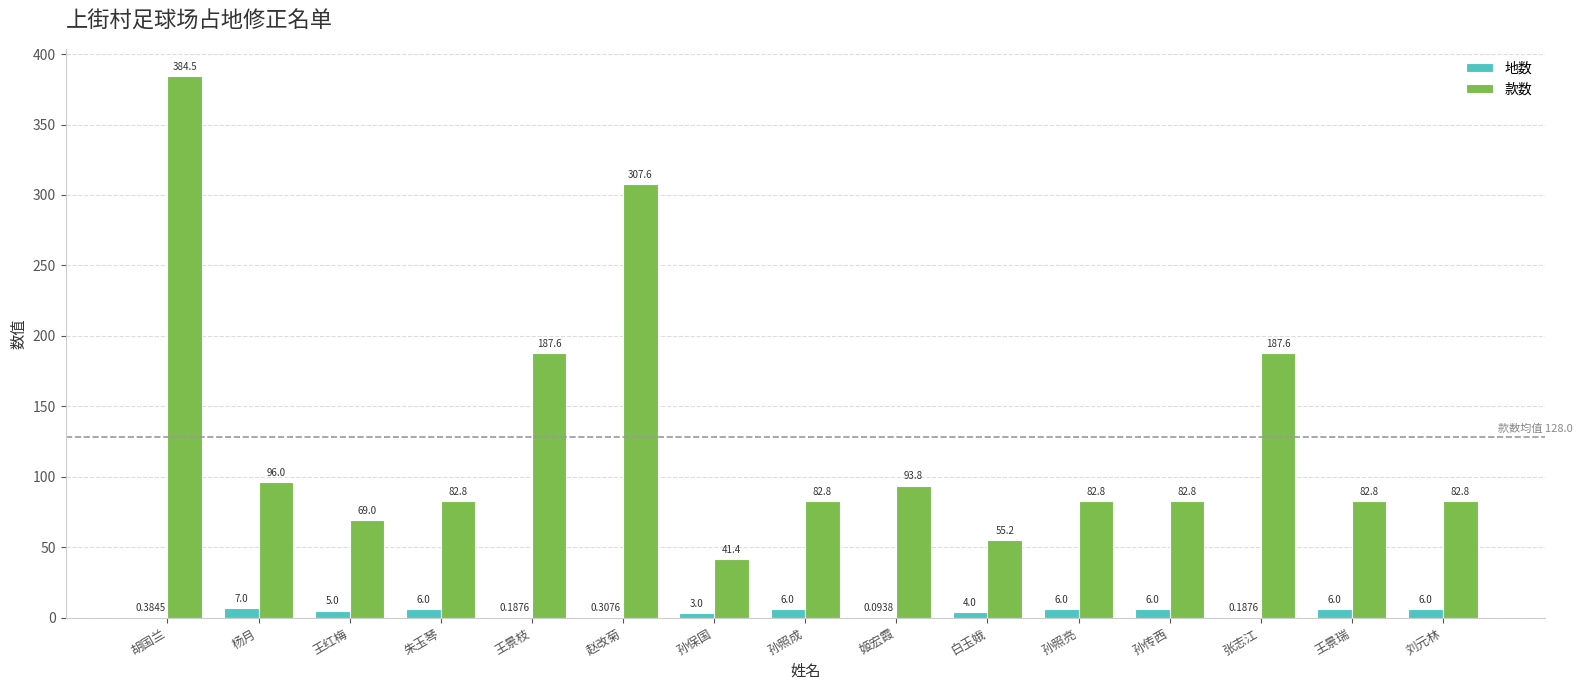

Where is 地数 nearest to the value 3?

孙保国